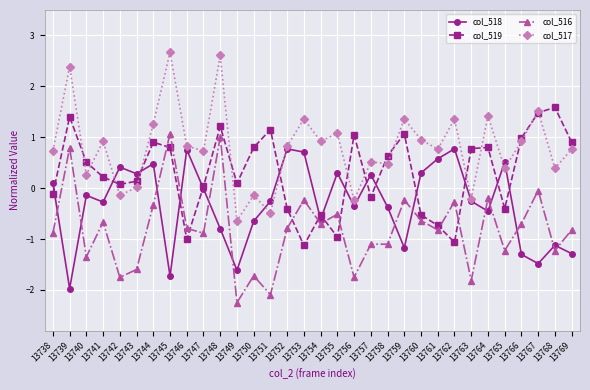

True or false: col_518 has more than 0 points higher than both neighbors.

True